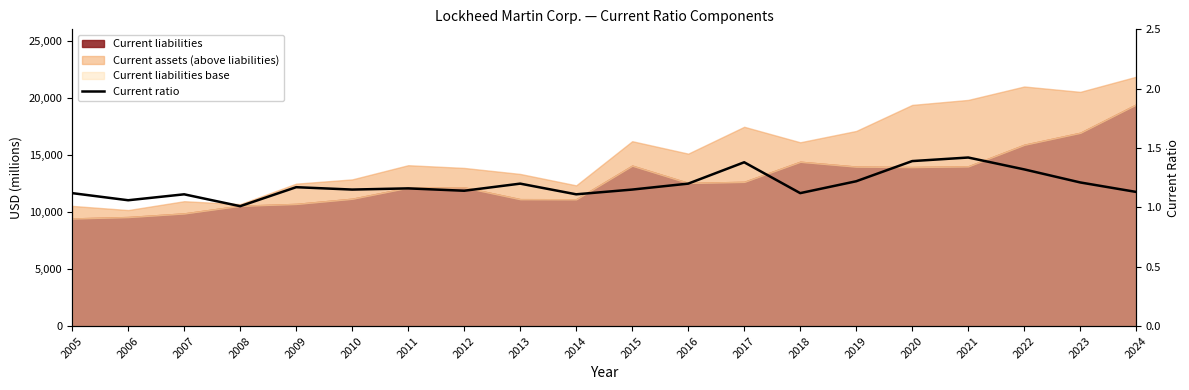

List the labels in order of value, smallest first.

2008, 2006, 2007, 2014, 2005, 2018, 2024, 2012, 2010, 2015, 2011, 2009, 2013, 2016, 2023, 2019, 2022, 2017, 2020, 2021